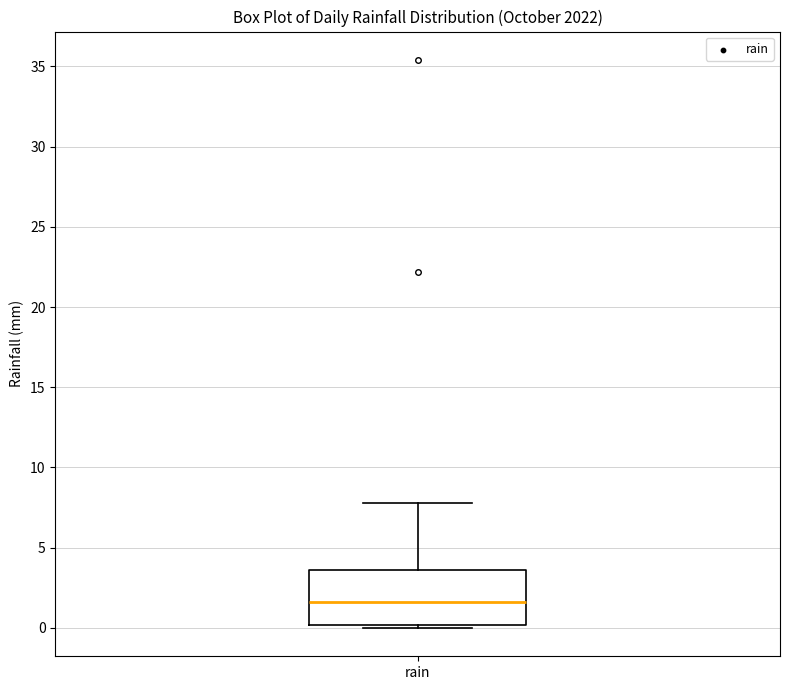

Read this box plot against the y-axis: the position of the median line, the range covered by the box, and the ends of both whiskers. The values are not printed on the chart, so give them approximately, as read against the axis.

median 1.5, box 0.0 to 3.5, whiskers 0.0 (just below the box's lower edge) to 8.0